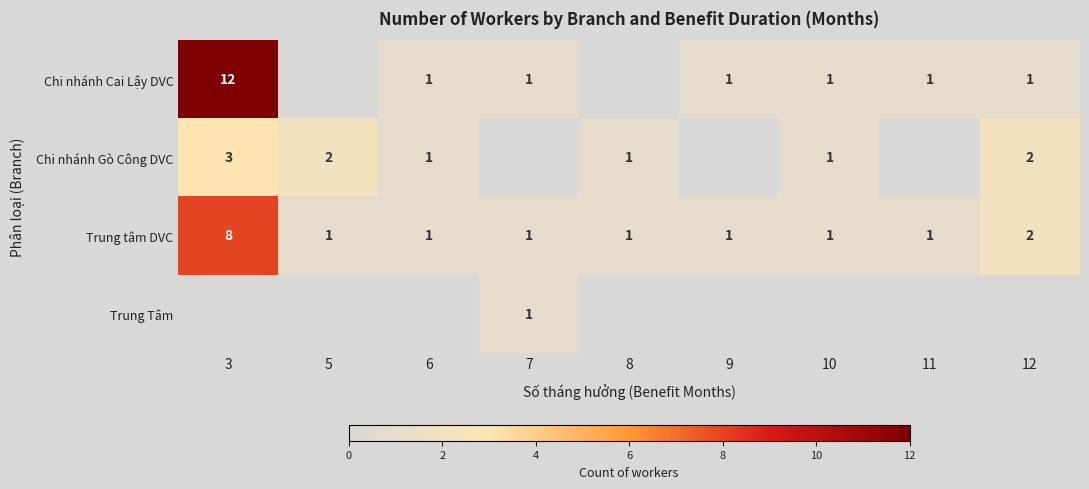

True or false: Chi nhánh Cai Lậy DVC has a value of 1 at 9.

True